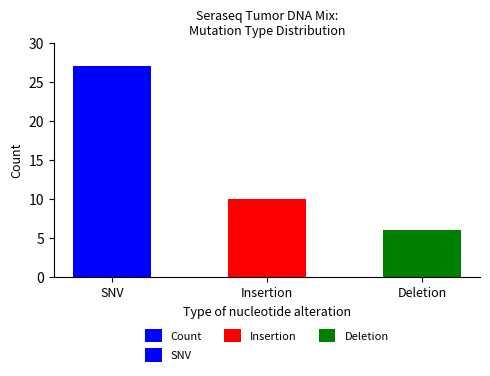

What is the maximum value shown in the chart?

27